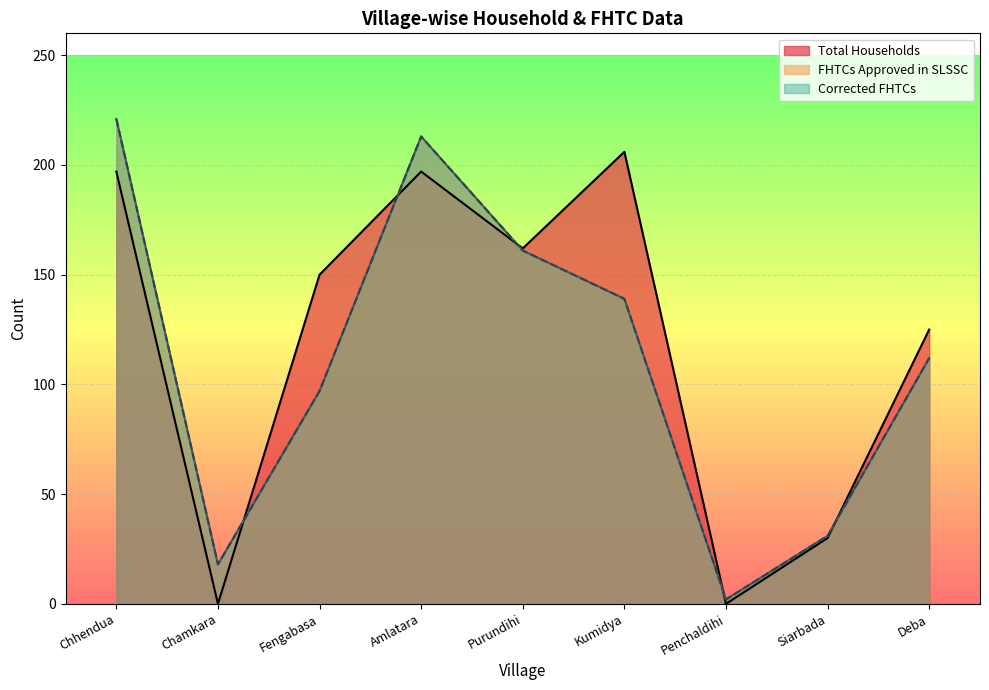

Reading left to right, what are all the values shown in this chart?

Total Households: 197	0	150	197	162	206	0	30	125
FHTCs approved in SLSSC: 221	18	97	213	161	139	2	31	112
Corrected FHTCs: 221	18	97	213	161	139	2	31	112